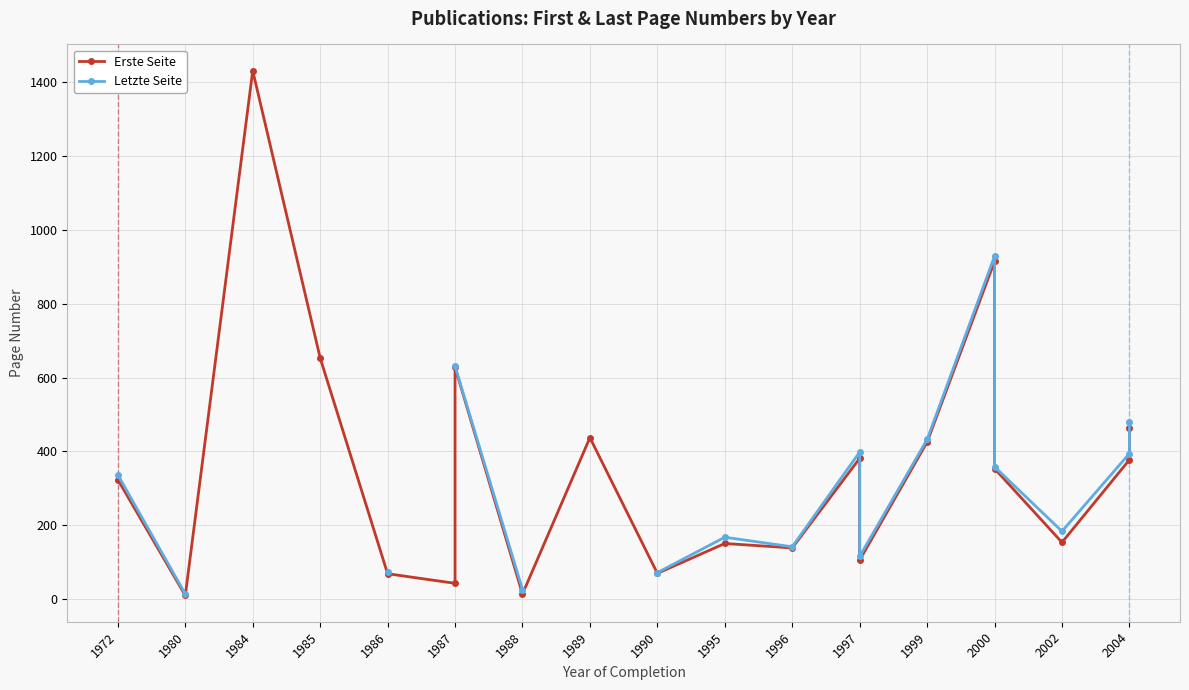

Where does the Erste Seite series first go above 353?

1984